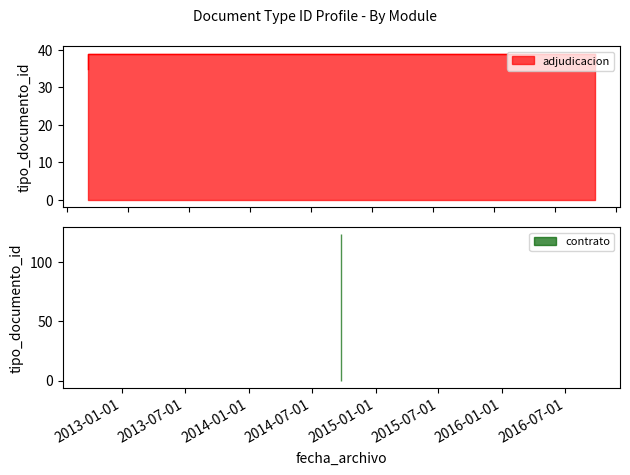

What is the difference between the second highest and second lowest values?

3